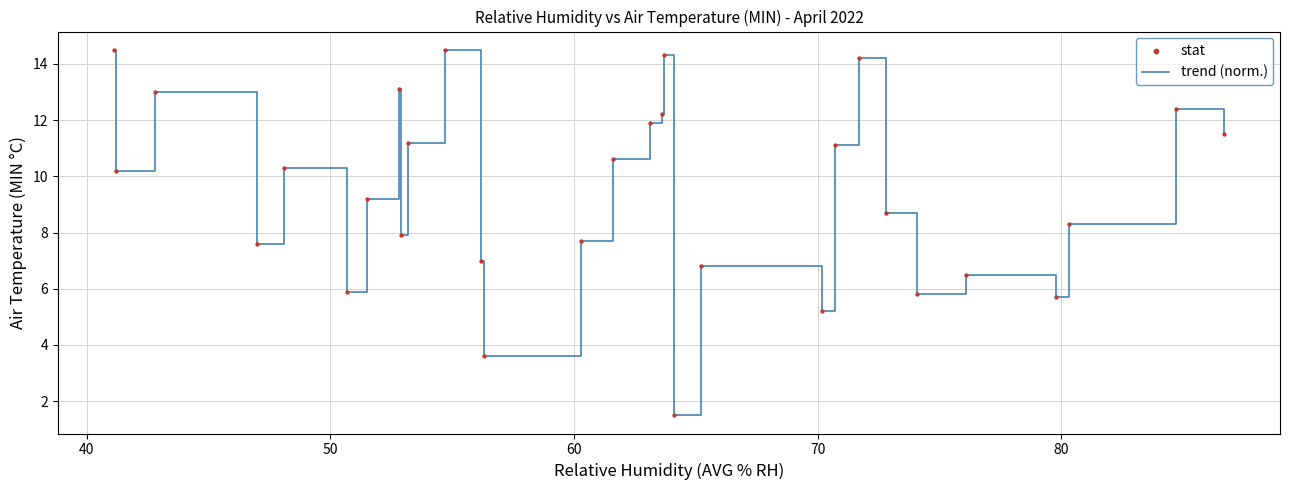

What is the greatest value displayed?

14.5